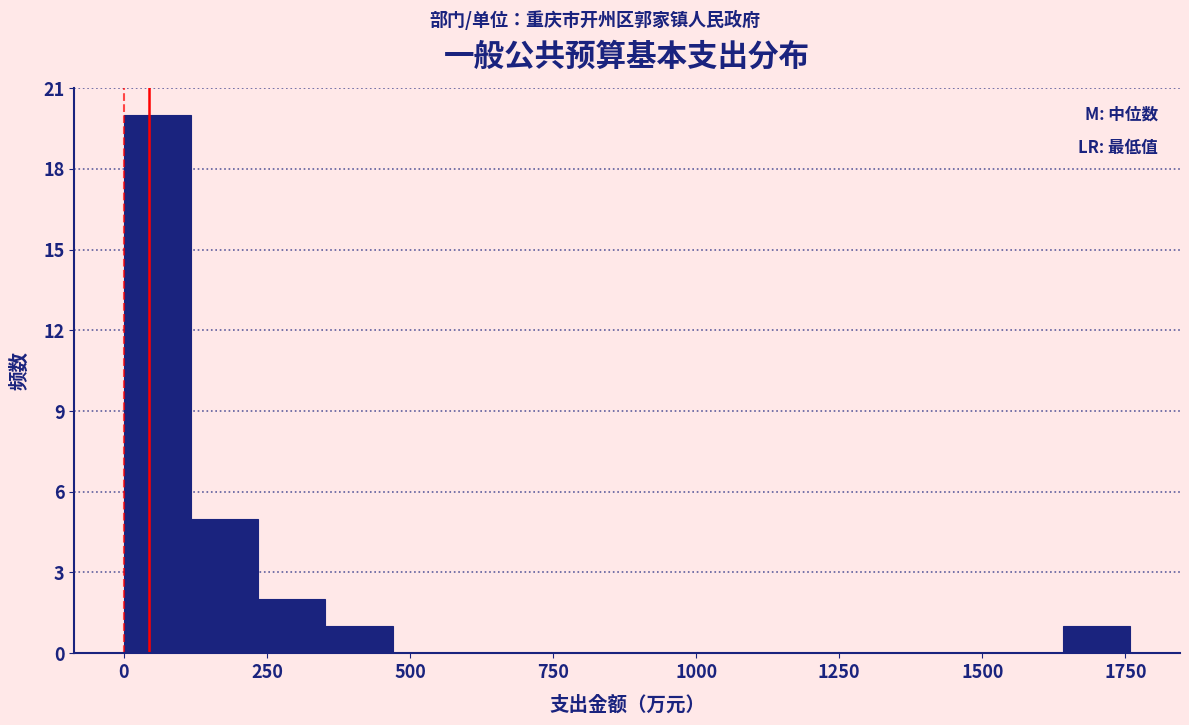

Around what value on the x-axis is the tallest bar? Give the approximate position of its centre, as read against the axis.

50